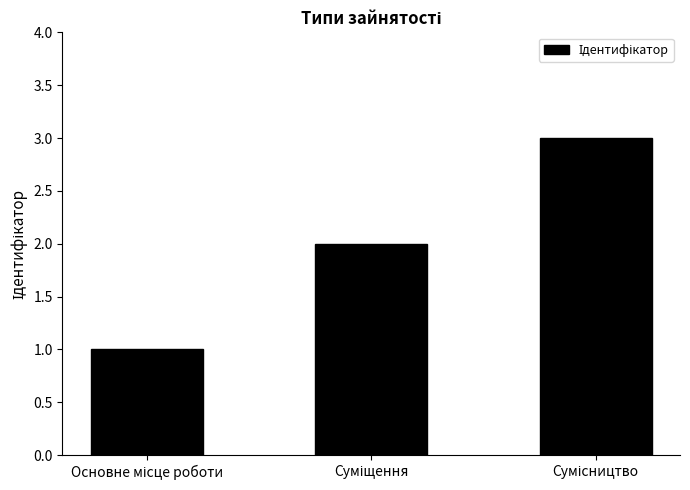

Does the chart contain any negative values?

No